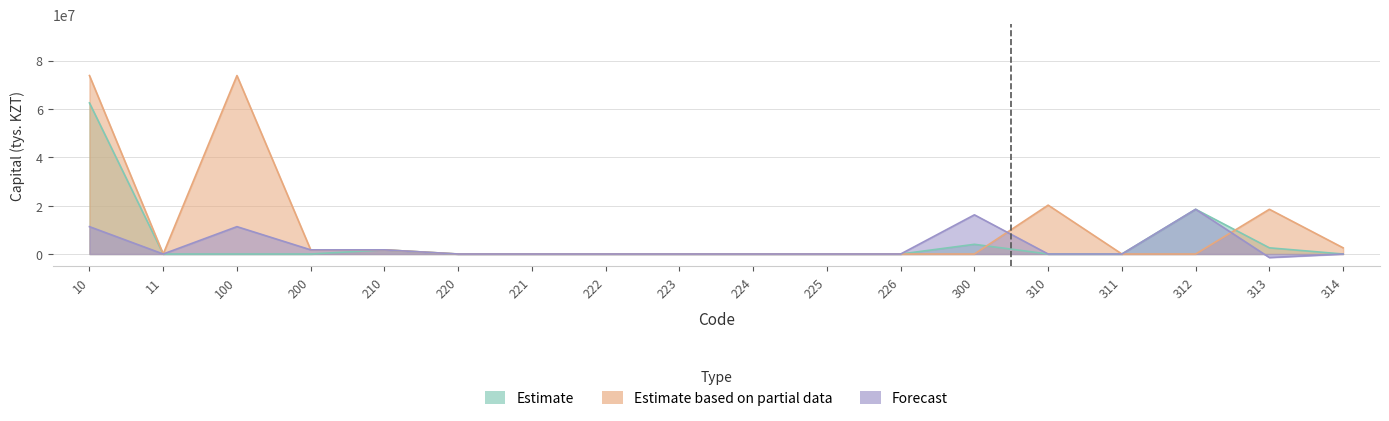

Does the chart display data point markers on the line(s)?

No